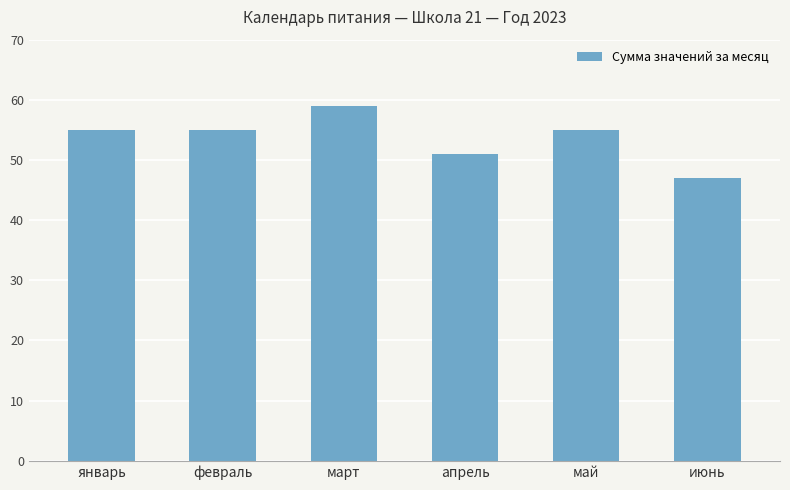

What is the maximum value shown in the chart?

59